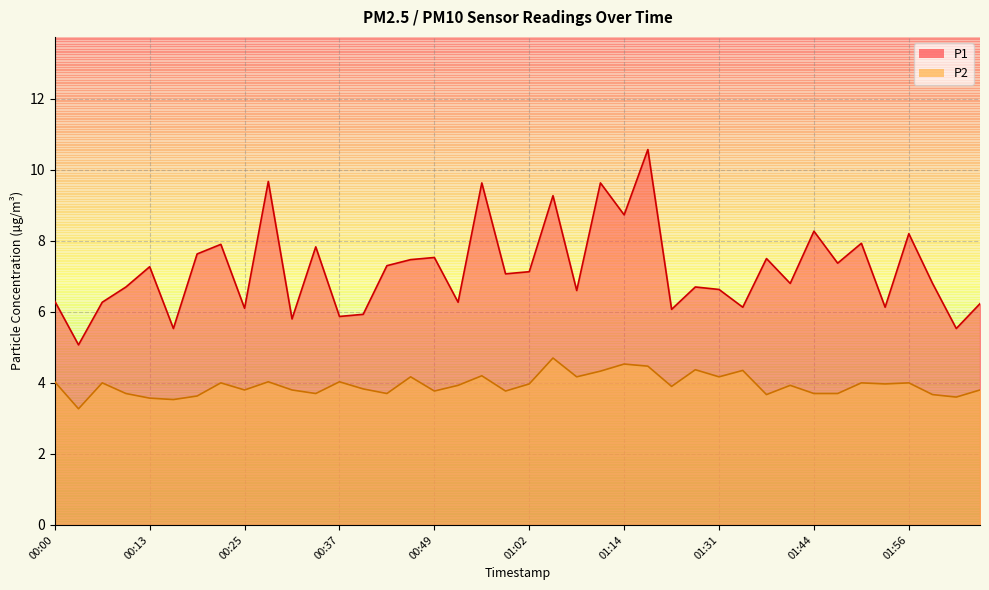

Which series has the largest total across all categories?

P1